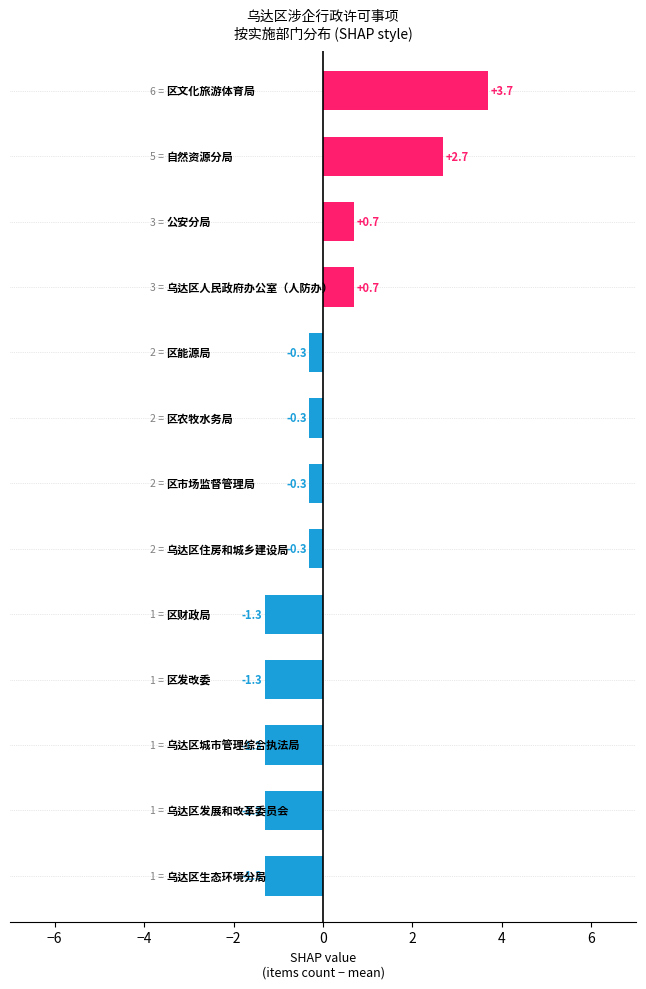

What is the value of the 13th bar from the top?

-1.3